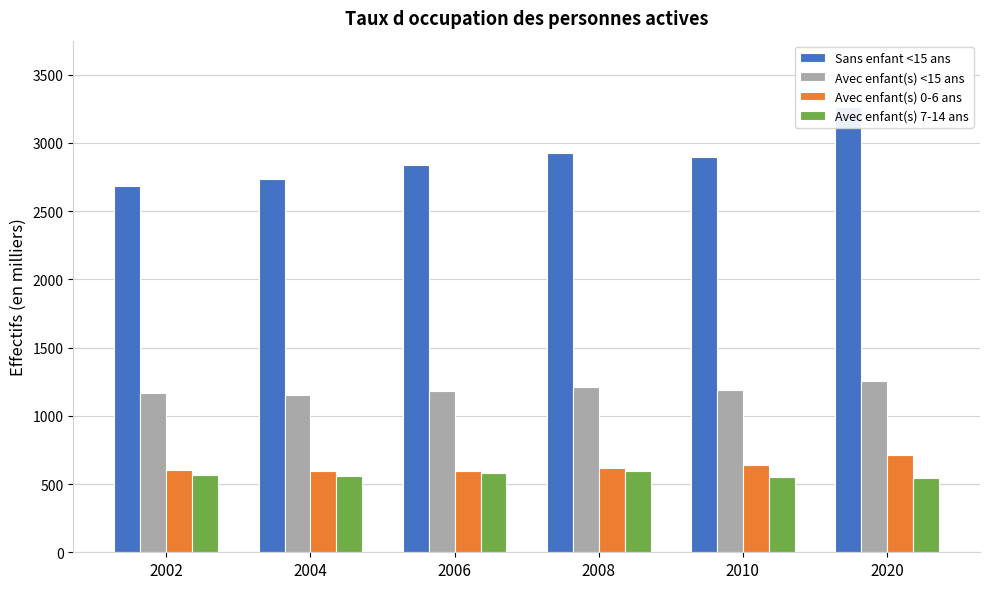

What is the approximate value of Sans enfant <15 ans at 2008?

2925.9